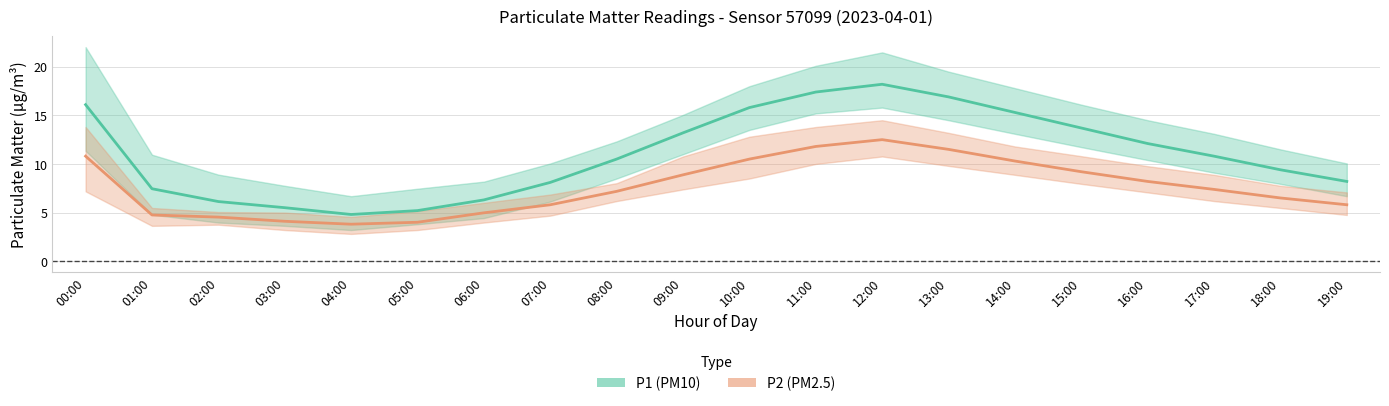

True or false: P1 (PM10) has more than 0 interior local peaks.

True